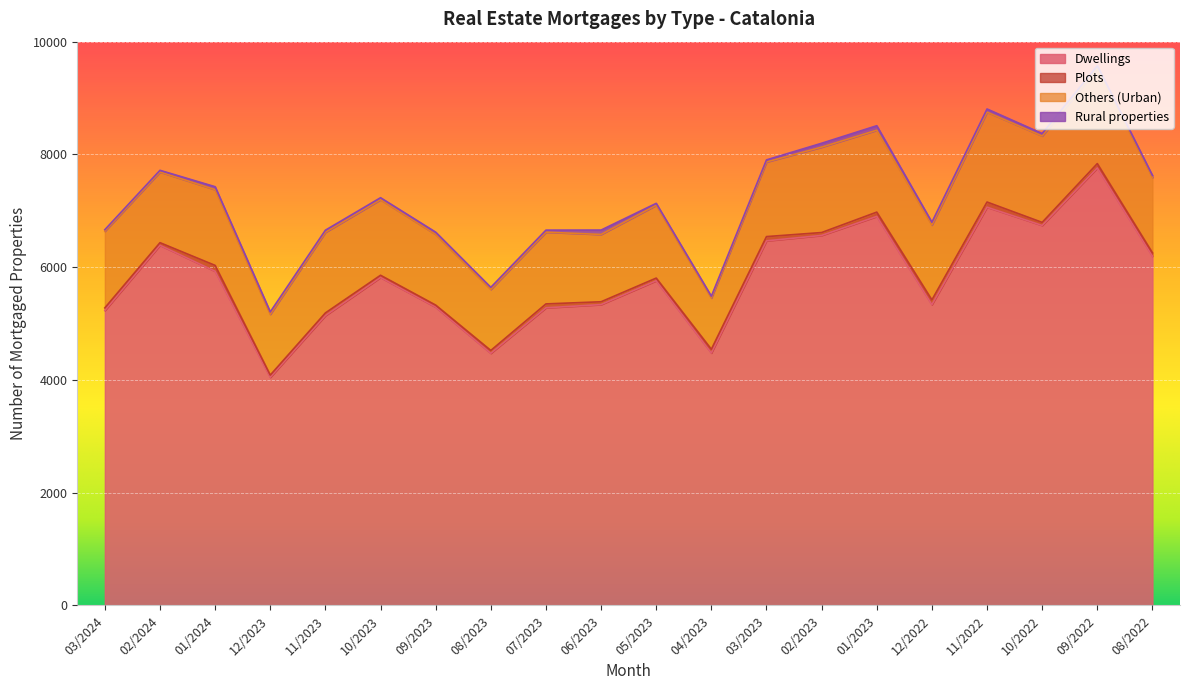

True or false: Plots and Others (Urban) intersect in this chart.

False